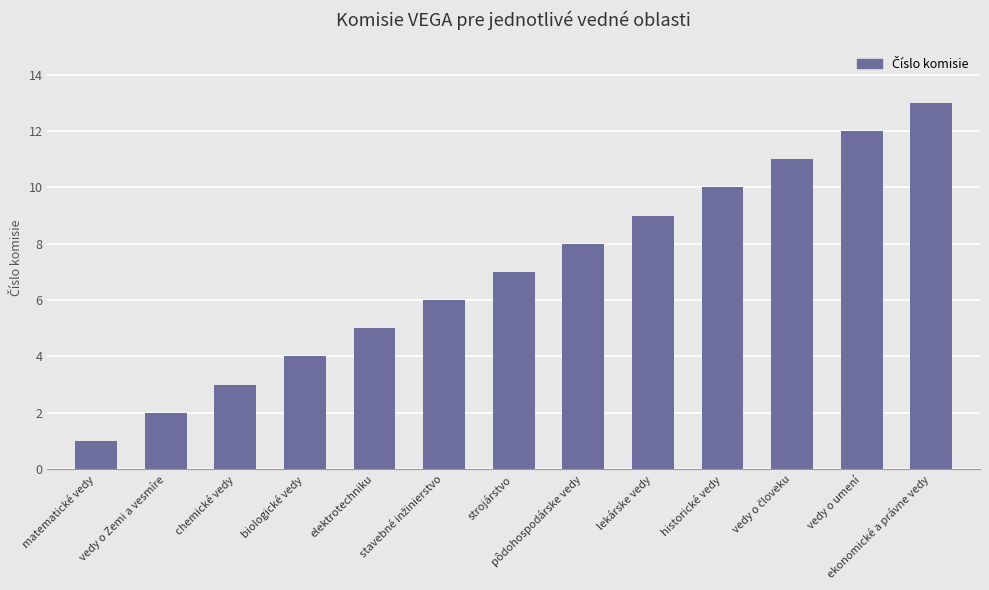

Does the chart contain stacked bars?

No